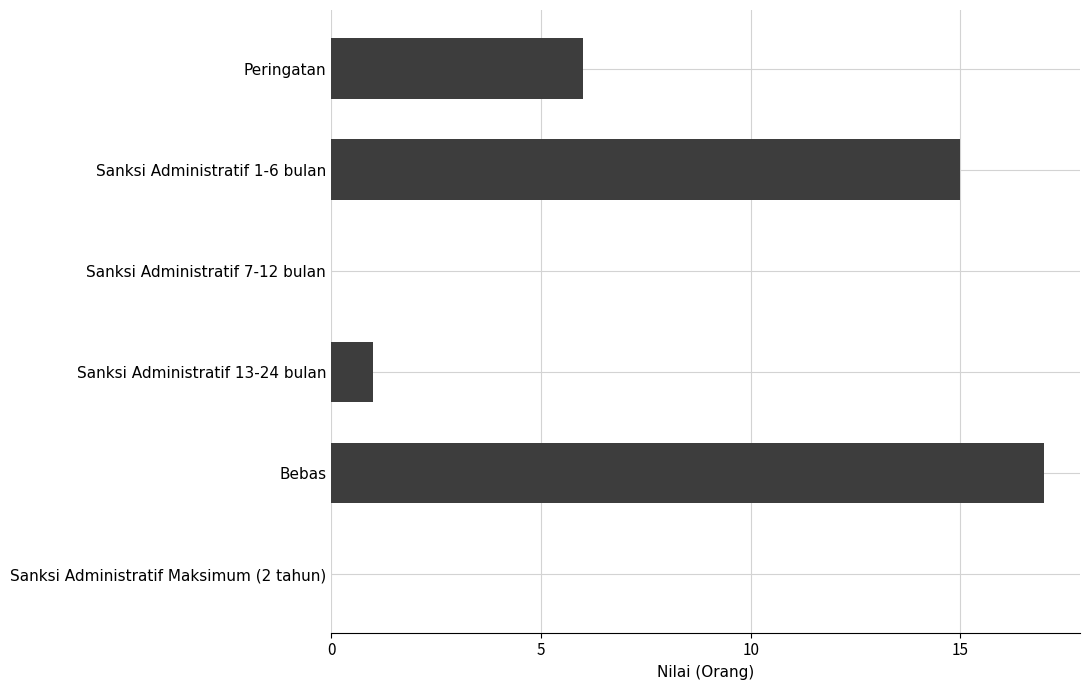

Is it true that the value at Sanksi Administratif 7-12 bulan is 0?

True